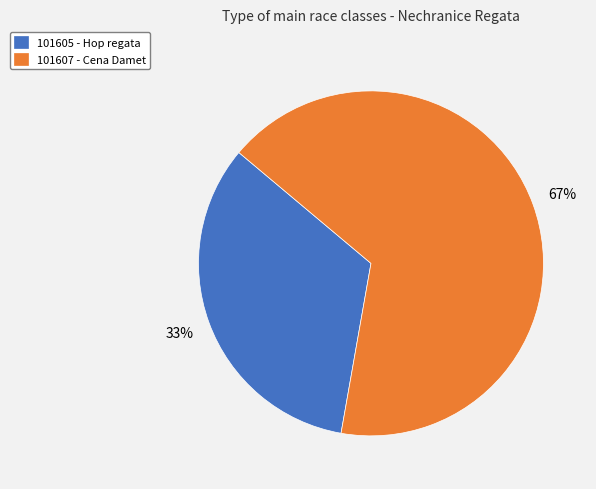

Is it true that 101607 - Cena Damet is 67% of the pie?

True